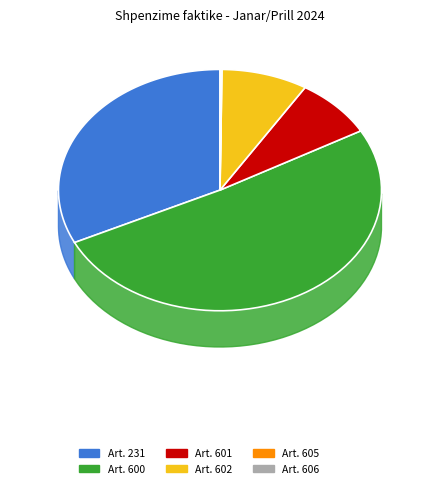

Is Art. 600 the majority of the pie?

Yes